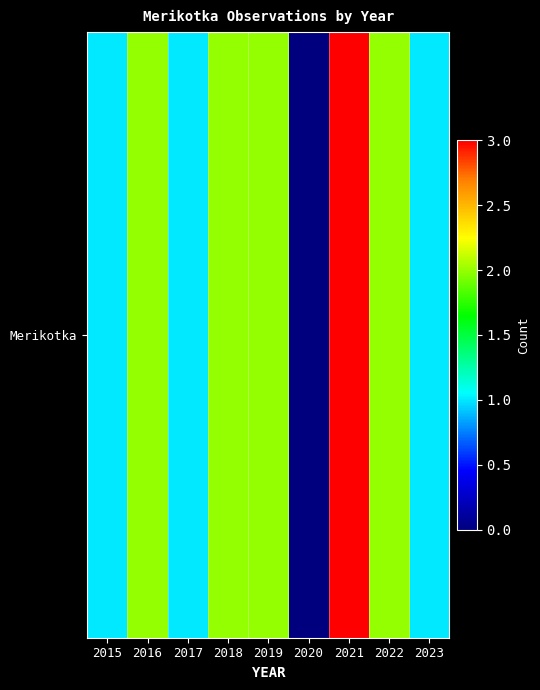

The chart shows a value of 1 at 2023. True or false?

True